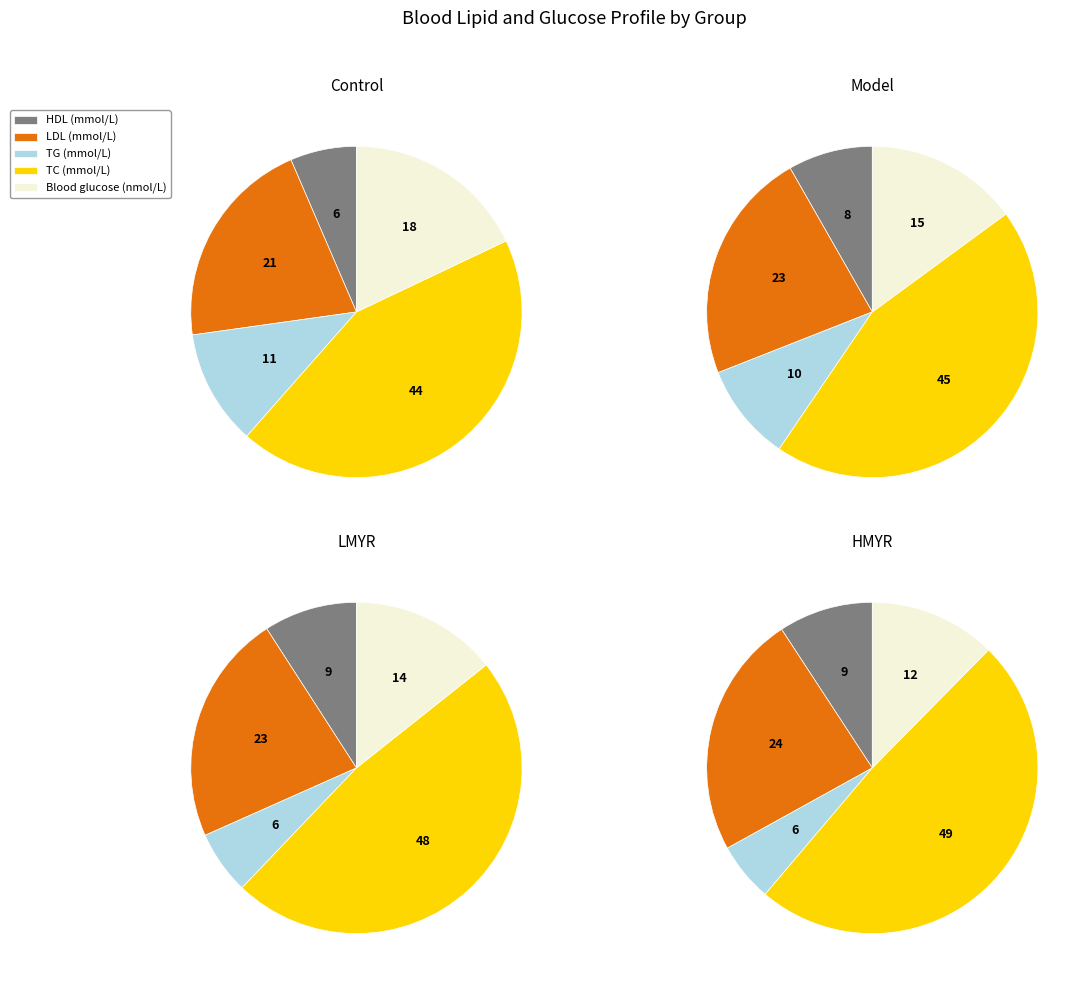

Which has a higher value, HDL (mmol/L) or Blood glucose (nmol/L)?

Blood glucose (nmol/L)